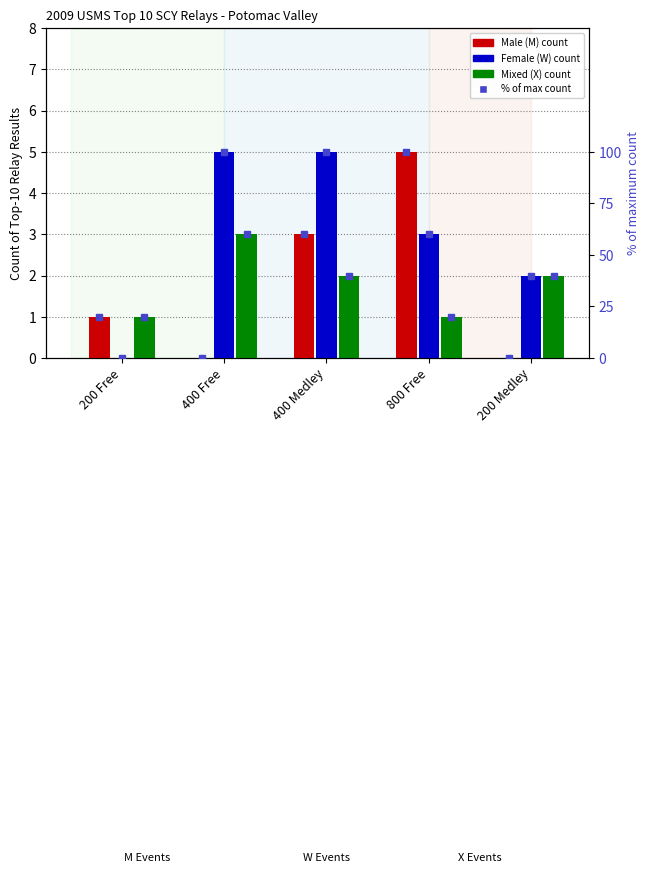

What is the difference between the maximum and minimum values in the W series?

5